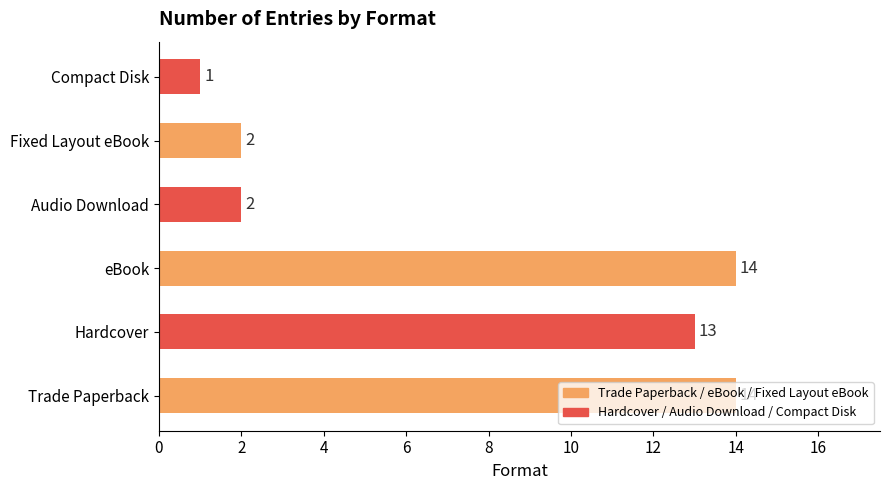

Is it true that the value at Fixed Layout eBook is 2?

True